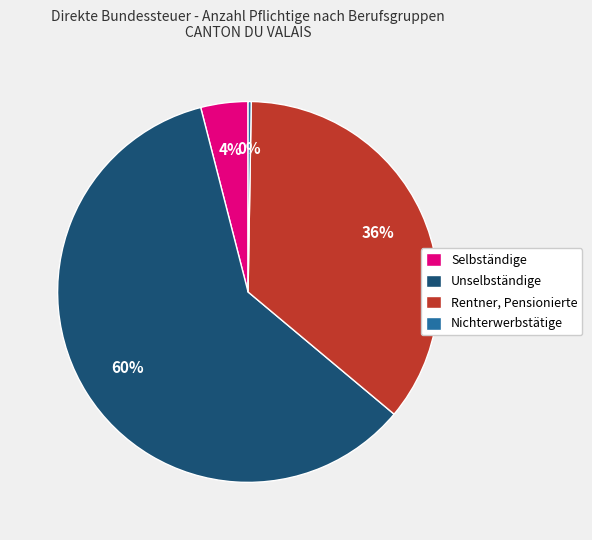

Which has a higher value, Rentner, Pensionierte or Unselbständige?

Unselbständige